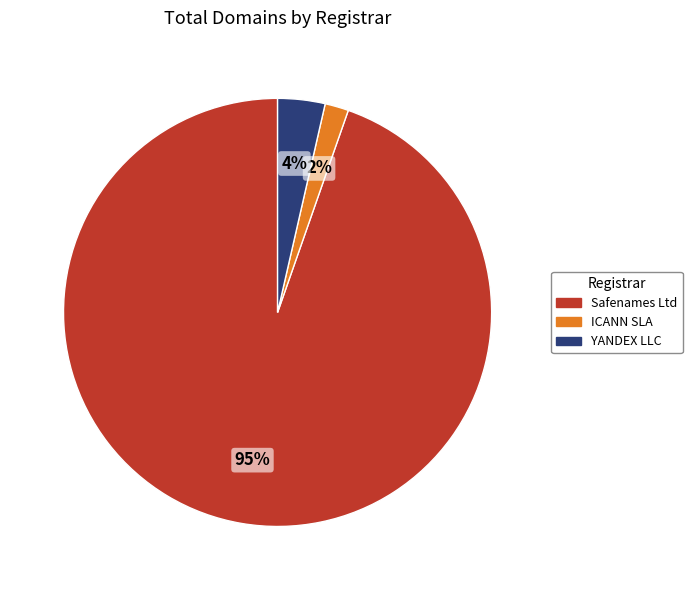

Combined, do ICANN SLA and Safenames Ltd account for over 50%?

Yes